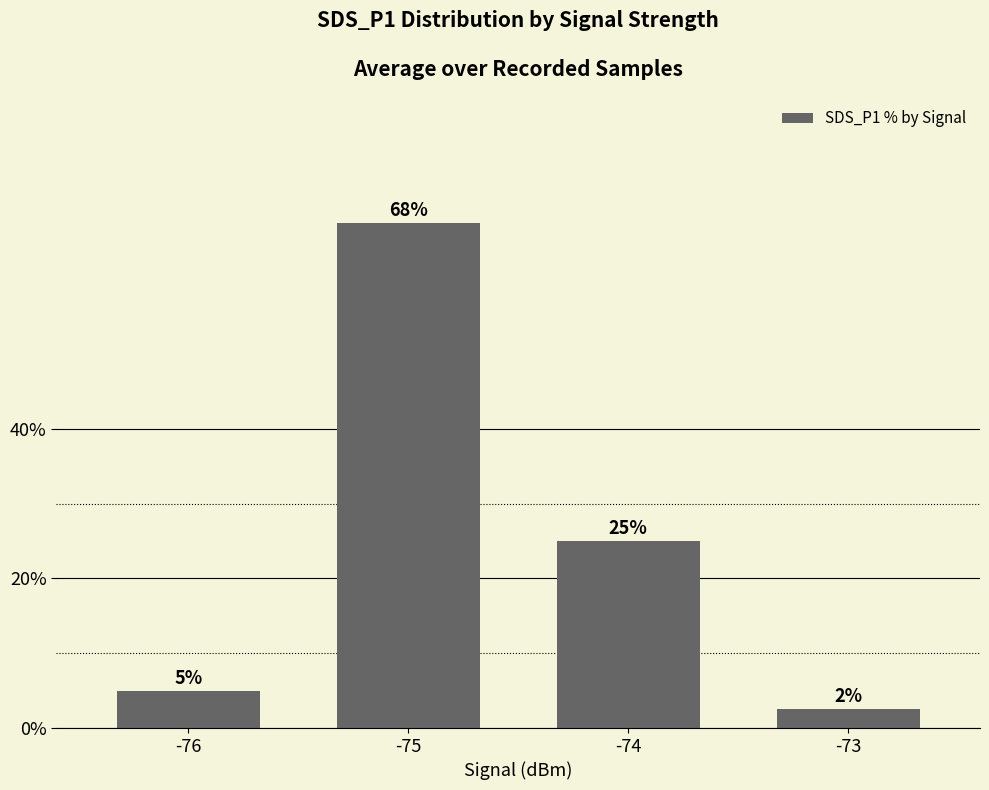

The value at -76 is 2.4. True or false?

False